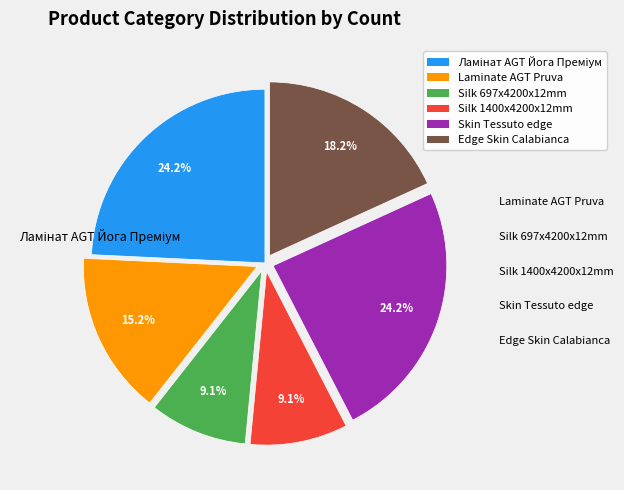

Between Laminate AGT Pruva and Silk 1400x4200x12mm, which is larger?

Laminate AGT Pruva